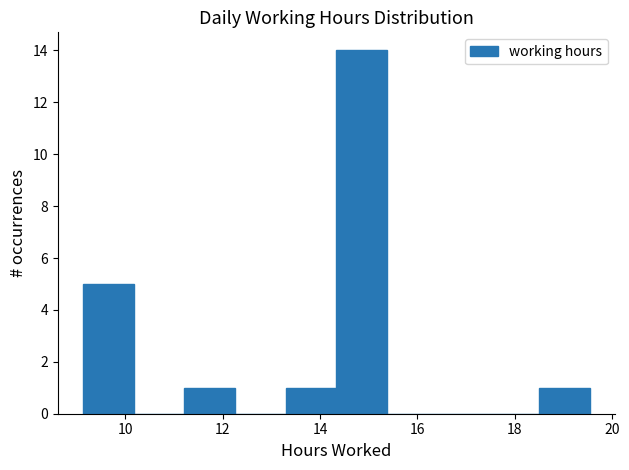

Reading left to right, transcribe this chart: for each bar, give the range it covers on the x-axis and its height. Neither the bar edges nor the heights are printed on the chart, so give them approximately, as read against the axes.

9.2 to 10.2: 5
10.2 to 11.2: 0
11.2 to 12.2: 1
12.2 to 13.2: 0
13.2 to 14.4: 1
14.4 to 15.4: 14
15.4 to 16.4: 0
16.4 to 17.4: 0
17.4 to 18.4: 0
18.4 to 19.6: 1